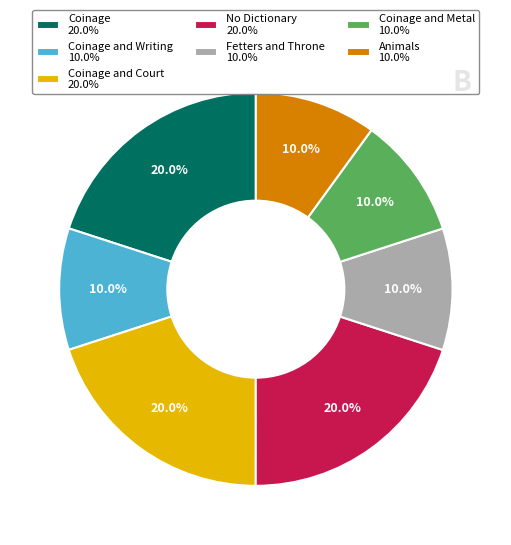

Is there any slice that represents more than half of the pie?

No